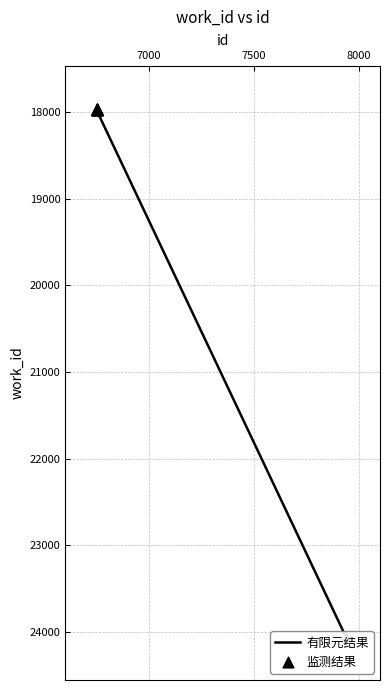

What are all the series names shown in the legend?

有限元结果, 监测结果